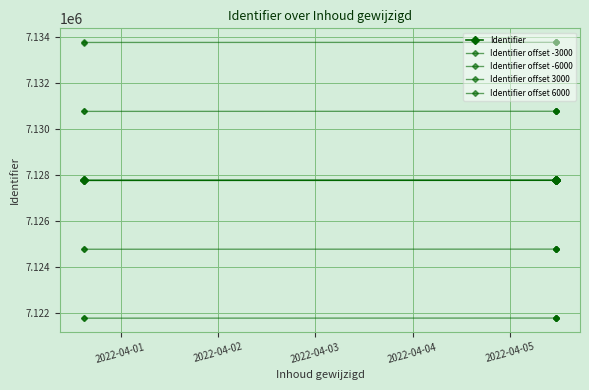

Is this an area chart (filled region under the line)?

No